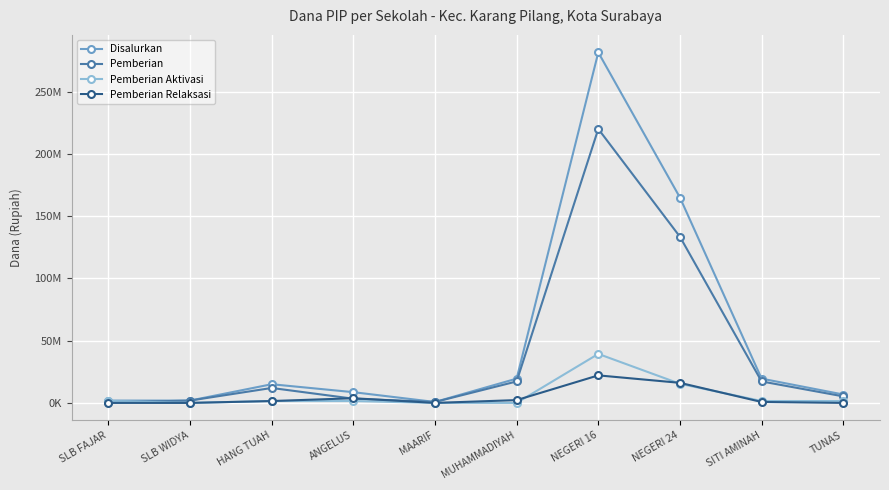

Reading right to left, list all the values displayed in this chart.

Disalurkan: 6750000	19500000	165000000	281625000	19500000	750000	8625000	15000000	1875000	1875000
Pemberian: 5250000	17250000	133500000	220125000	17250000	750000	3375000	12000000	1875000	375000
Pemberian Aktivasi: 1500000	1500000	15375000	39375000	0	0	1500000	1500000	0	1500000
Pemberian Relaksasi: 0	750000	16125000	22125000	2250000	0	3750000	1500000	0	0